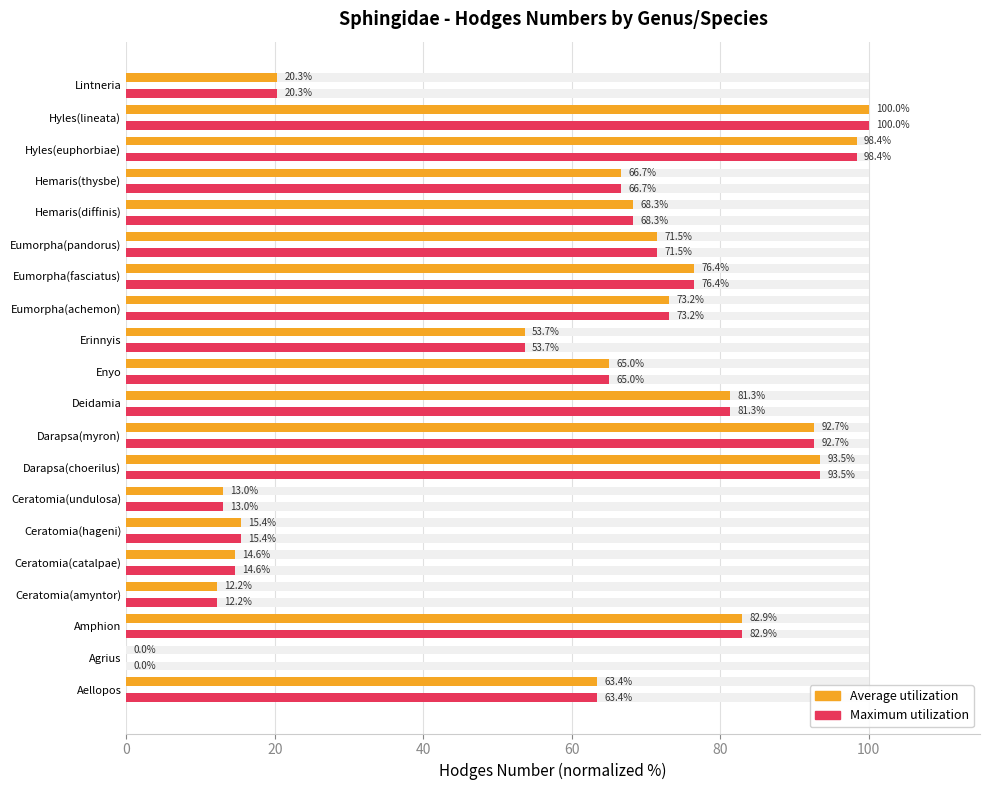

What is the difference between the maximum and minimum values in the Maximum utilization series?

100.0